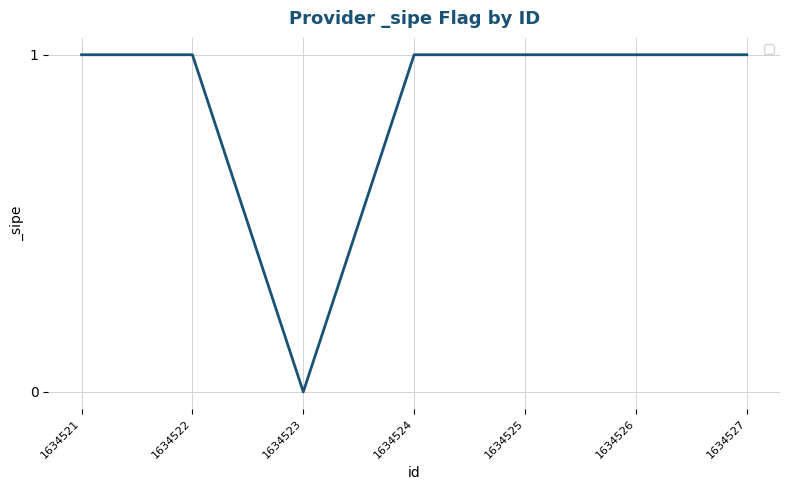

True or false: the data shows -1 at 1634523.

False